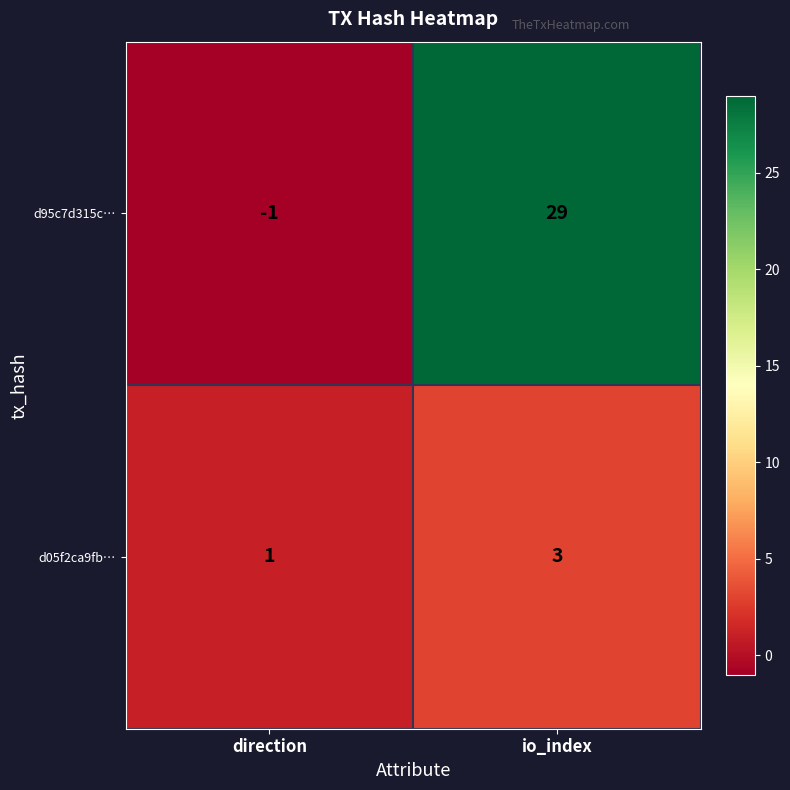

At which category is the sum across all series the highest?

io_index